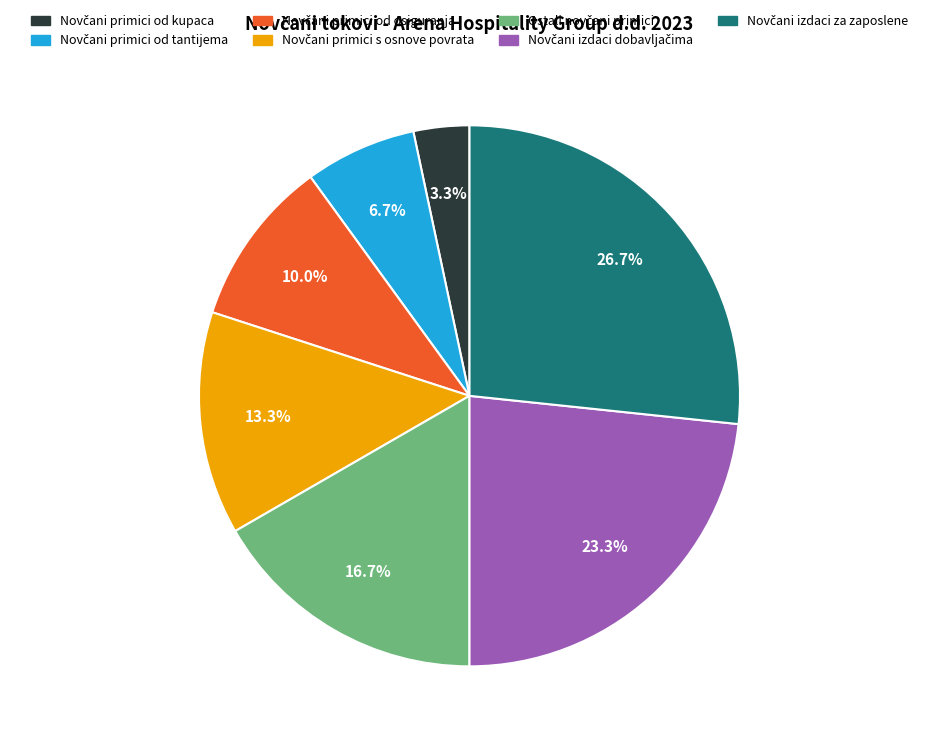

Is there a majority slice in this chart?

No